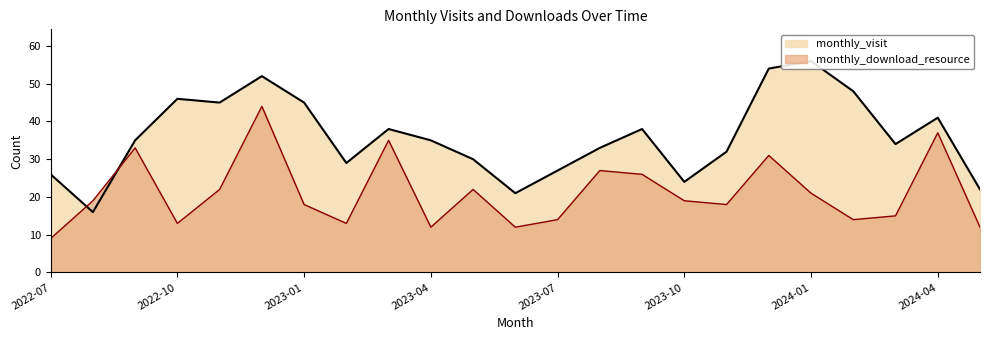

What is the sum of all monthly_download_resource values?

486